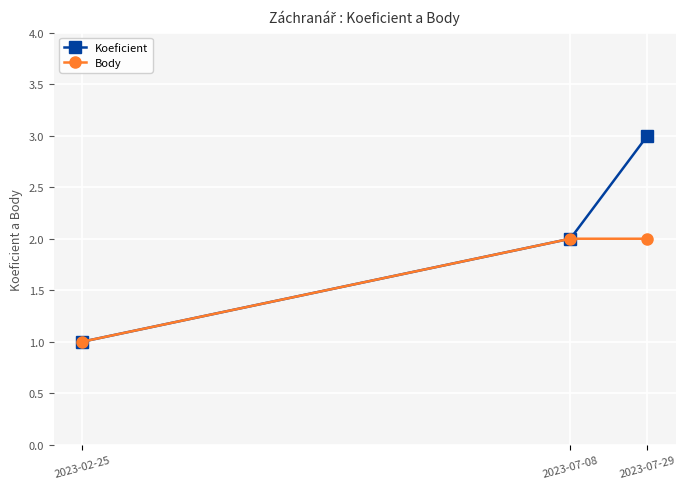

The Body series shows 1 at 2023-02-25. True or false?

True